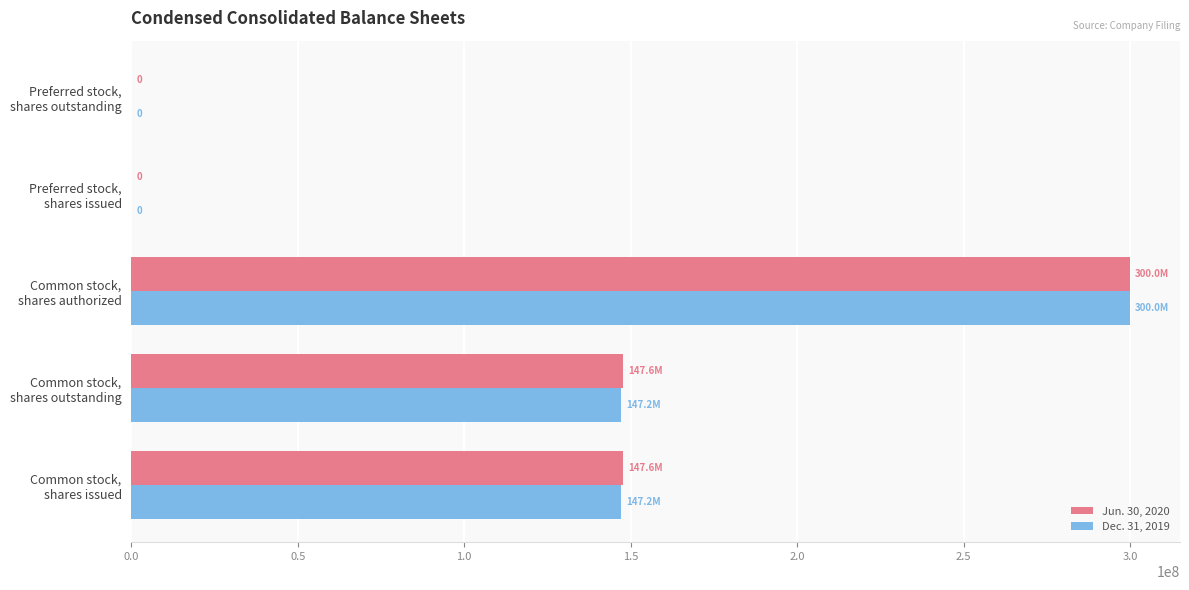

What is the maximum value shown in the chart?

300000000